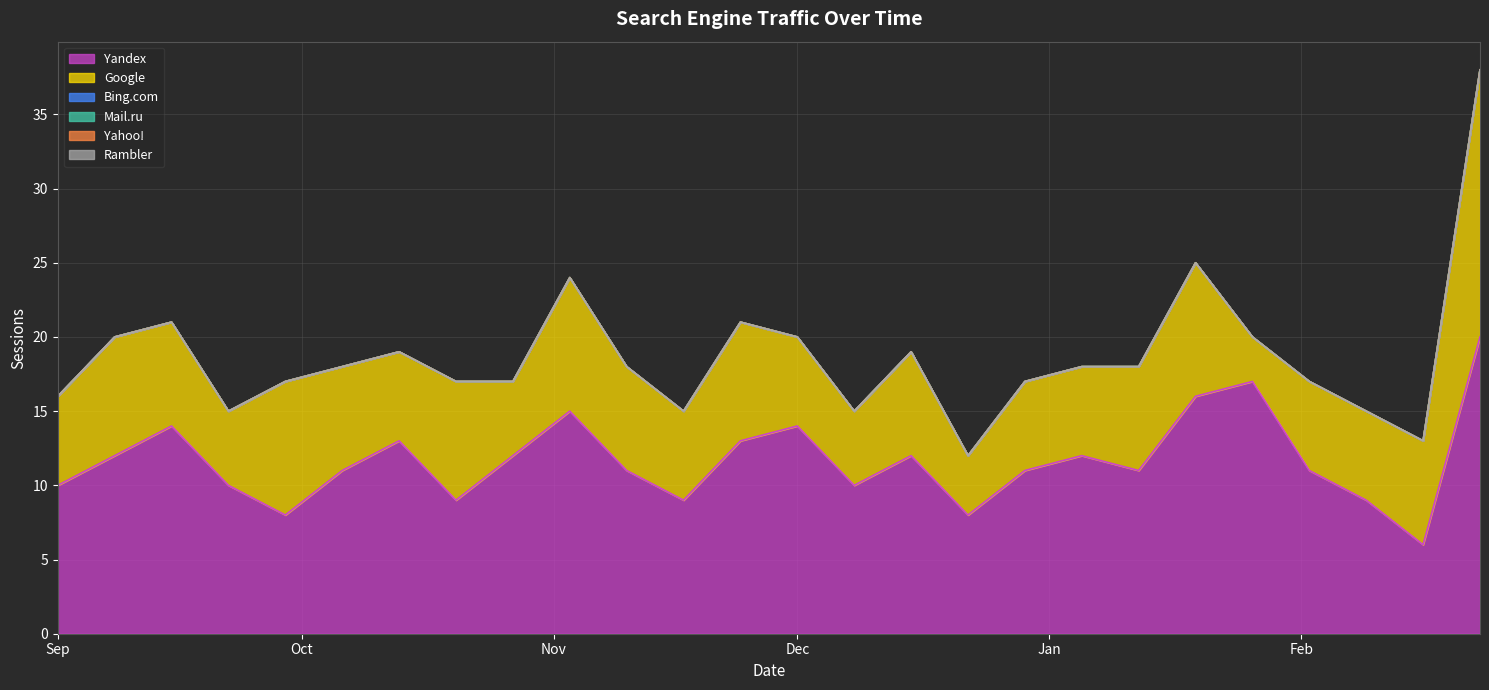

What is the spread (max minus min) of values at 2020-01-12?

11